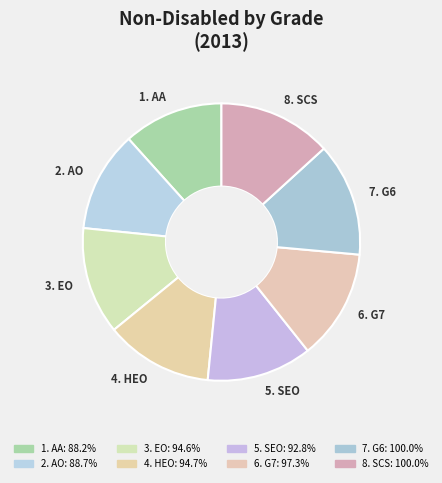

Is it true that 6. G7 is 13% of the pie?

True